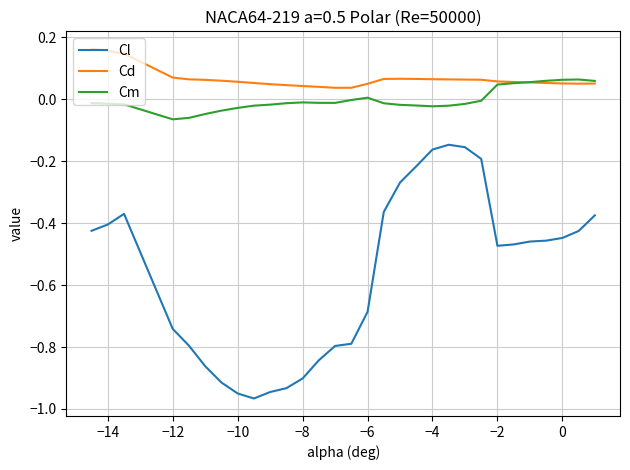

Which series has the largest total across all categories?

Cd